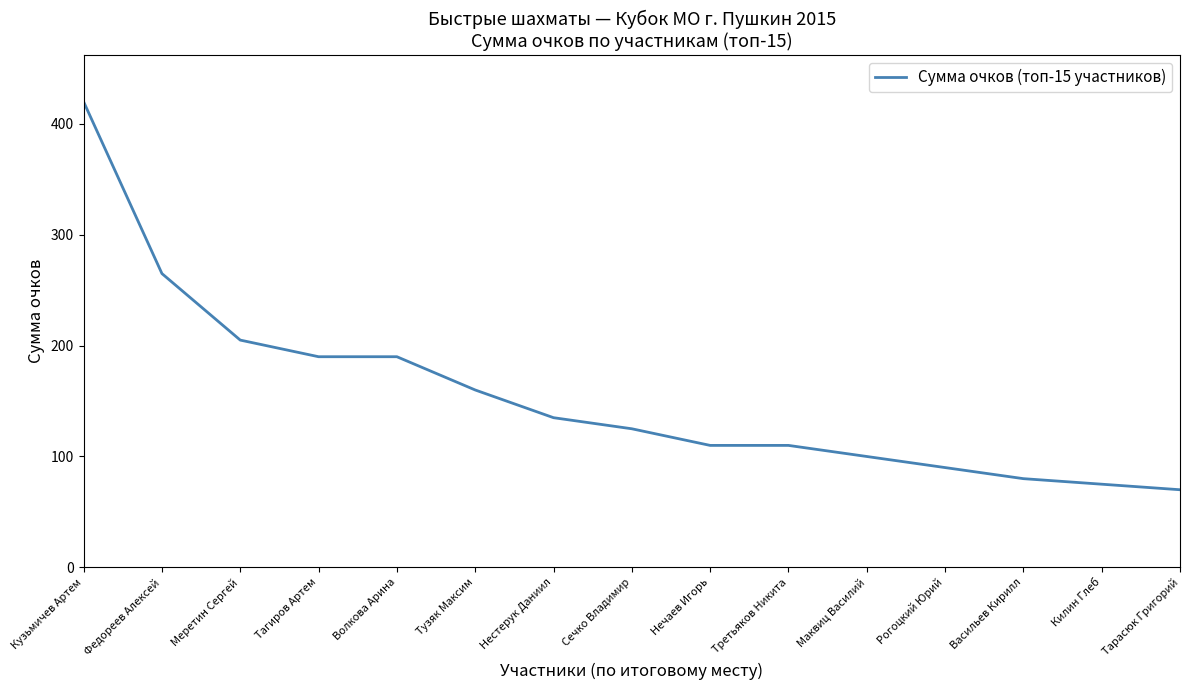

What is the greatest value displayed?

420